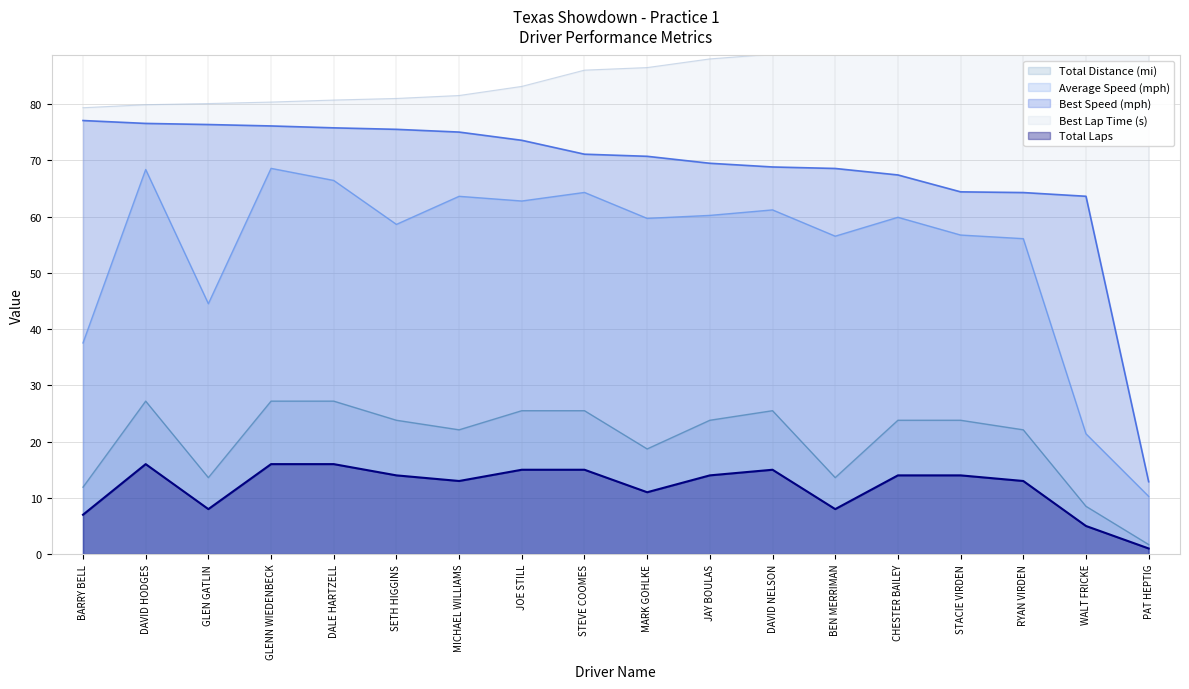

The value of Total Distance (mi) at STACIE VIRDEN is 32.3. True or false?

False